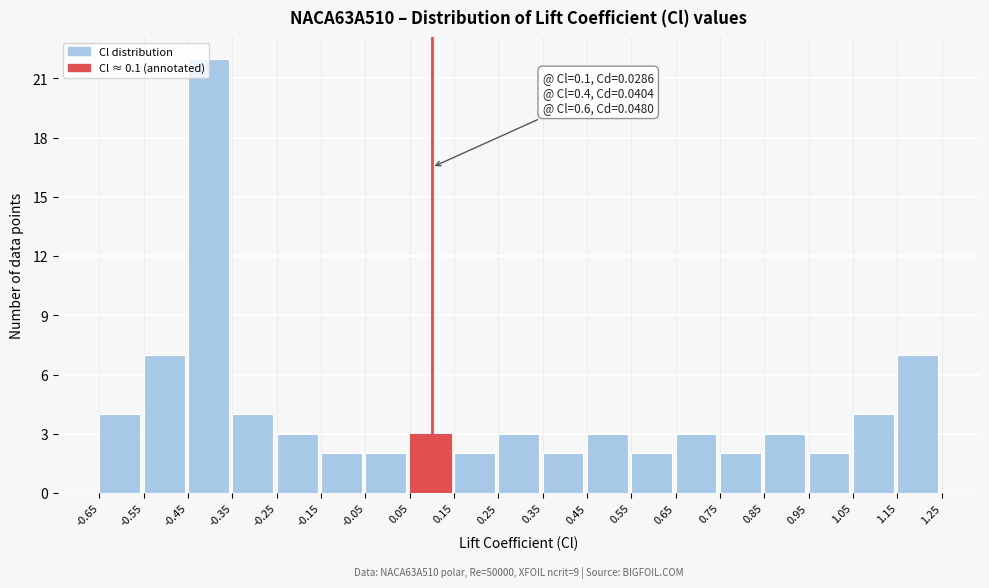

Which range on the x-axis has the tallest bar?

-0.45 to -0.35